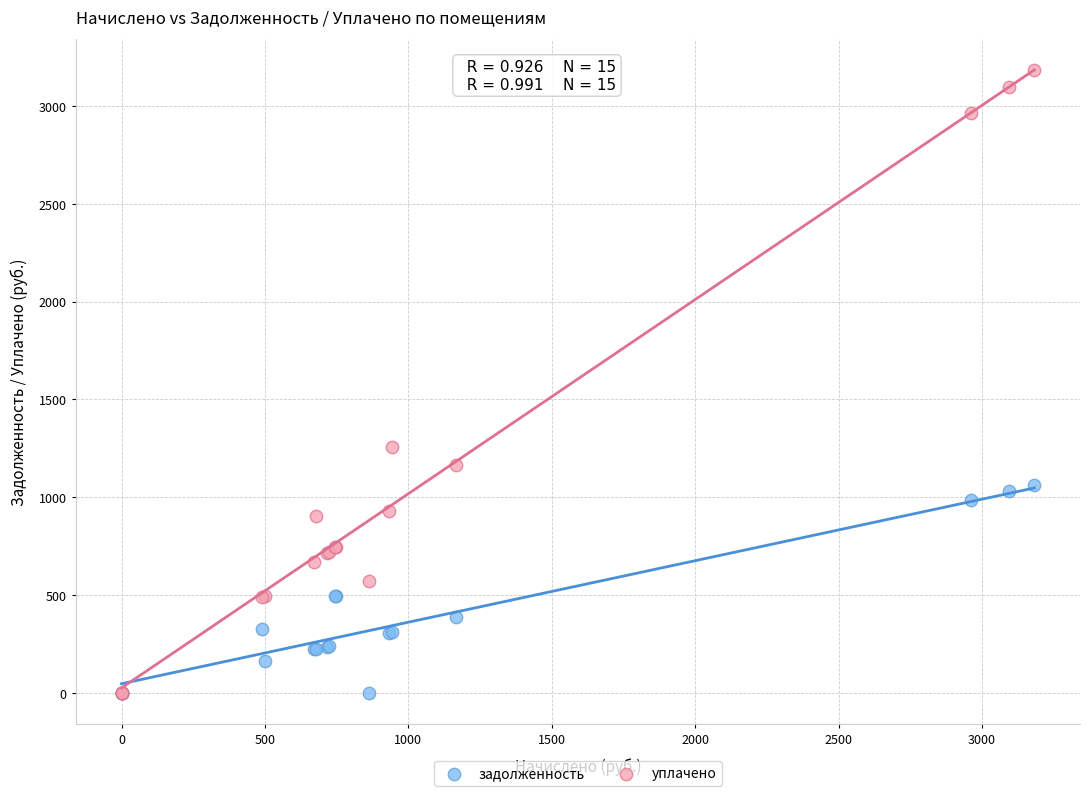

In the уплачено series, what Y value is closest to 1591?

1255.7